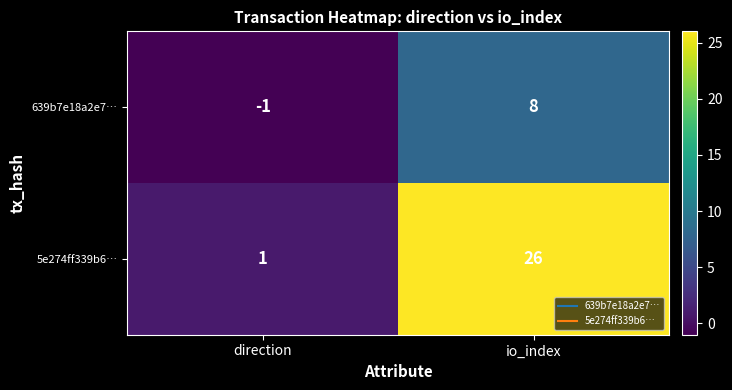

List the series in order of their peak value, lowest first.

639b7e18a2e7…, 5e274ff339b6…